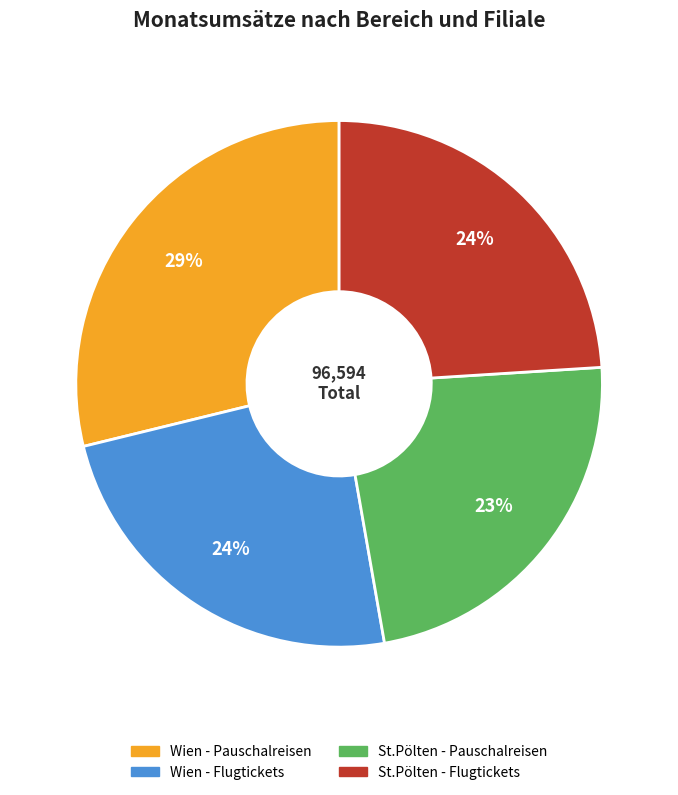

Which slice is the smallest?

St.Pölten - Pauschalreisen